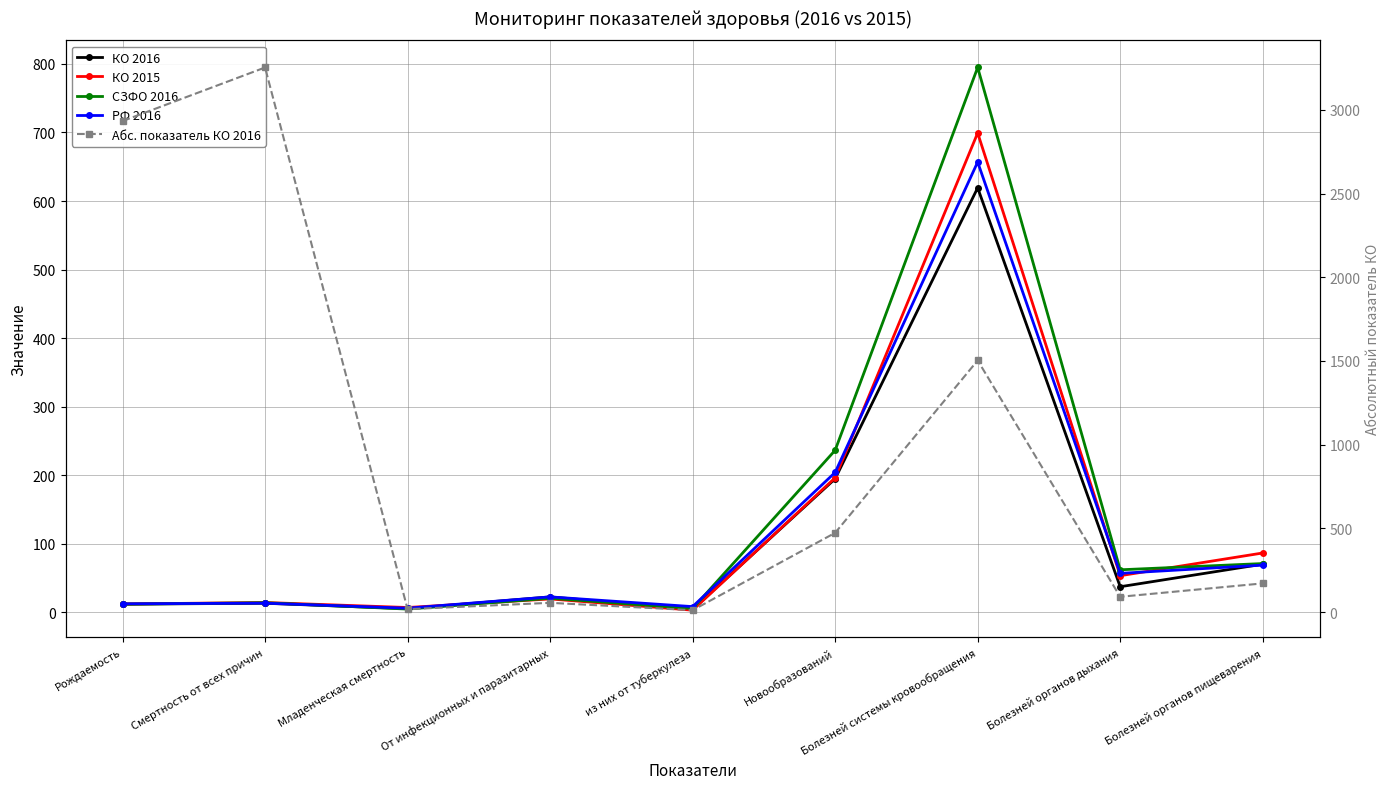

What is the label of the 5th point from the right?

из них от туберкулеза